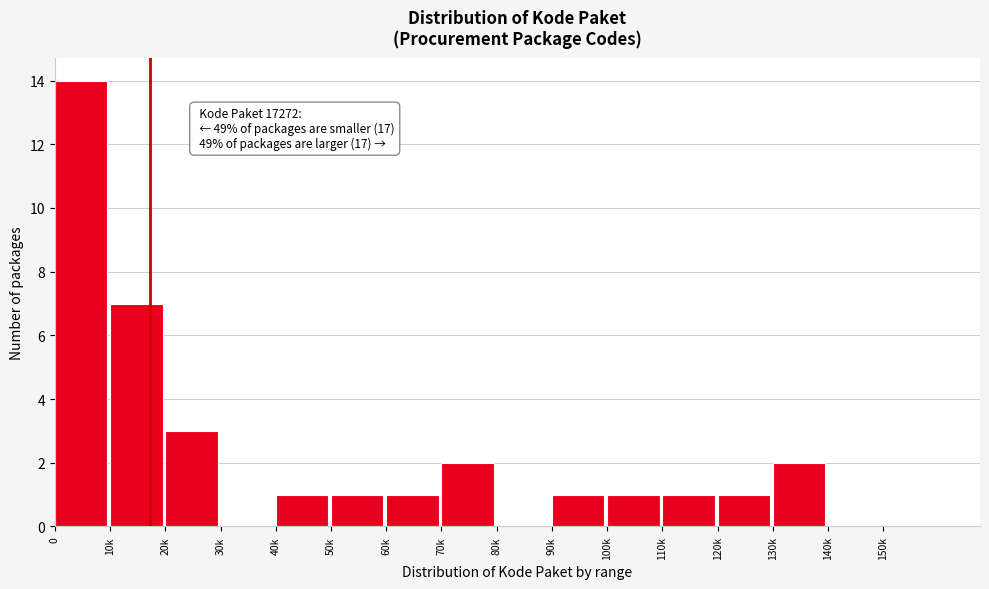

Reading left to right, extract all data points from this chart.

0=14	10k=7	20k=3	30k=0	40k=1	50k=1	60k=1	70k=2	80k=0	90k=1	100k=1	110k=1	120k=1	130k=2	140k=0	150k=0